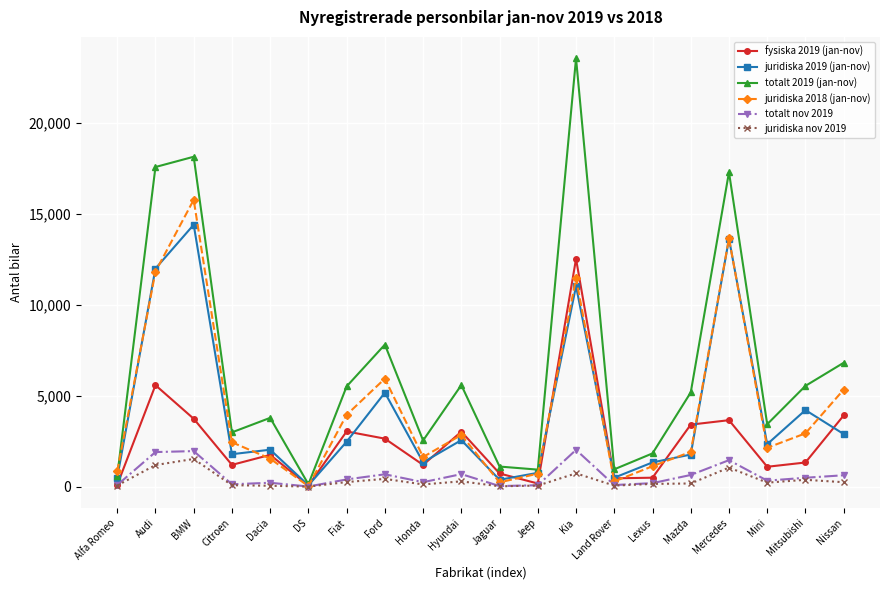

What is the maximum value shown in the chart?

23566